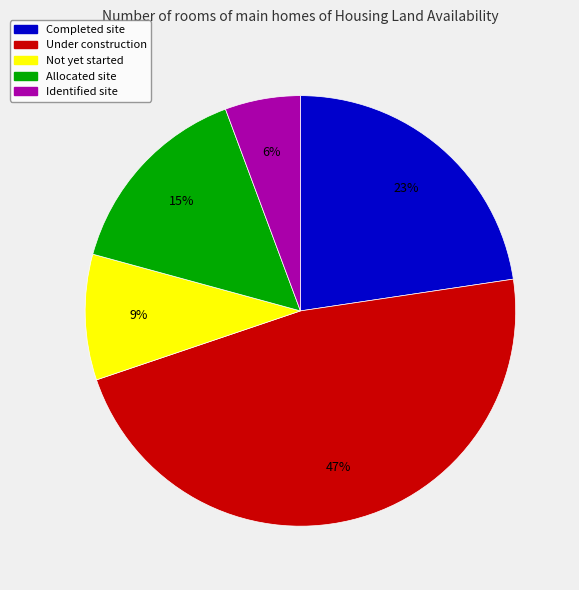

To the nearest percent, what is the average slice percentage?

20%